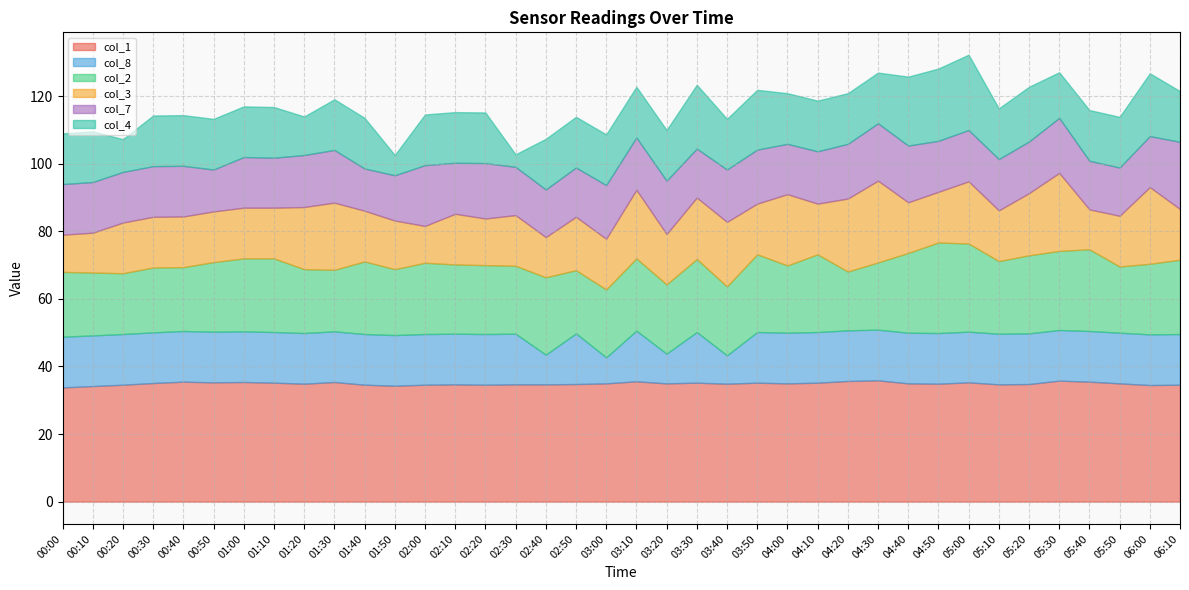

Read the col_7 value at 03:50.

16.0